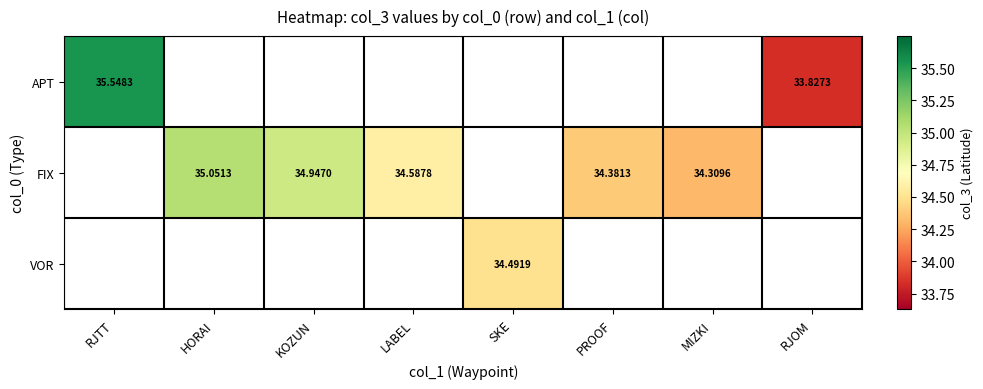

Where does the VOR series first go above 34?

SKE